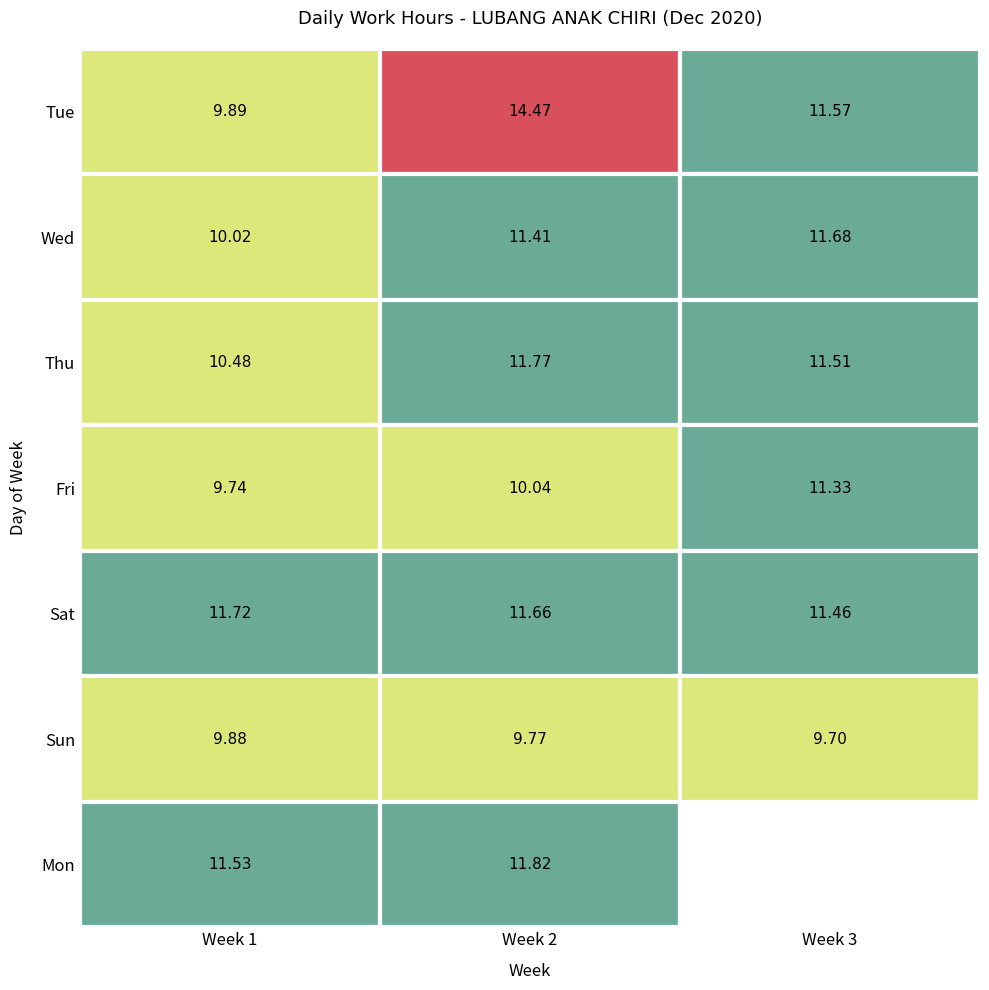

How many 1 values are between 9 and 11?

5